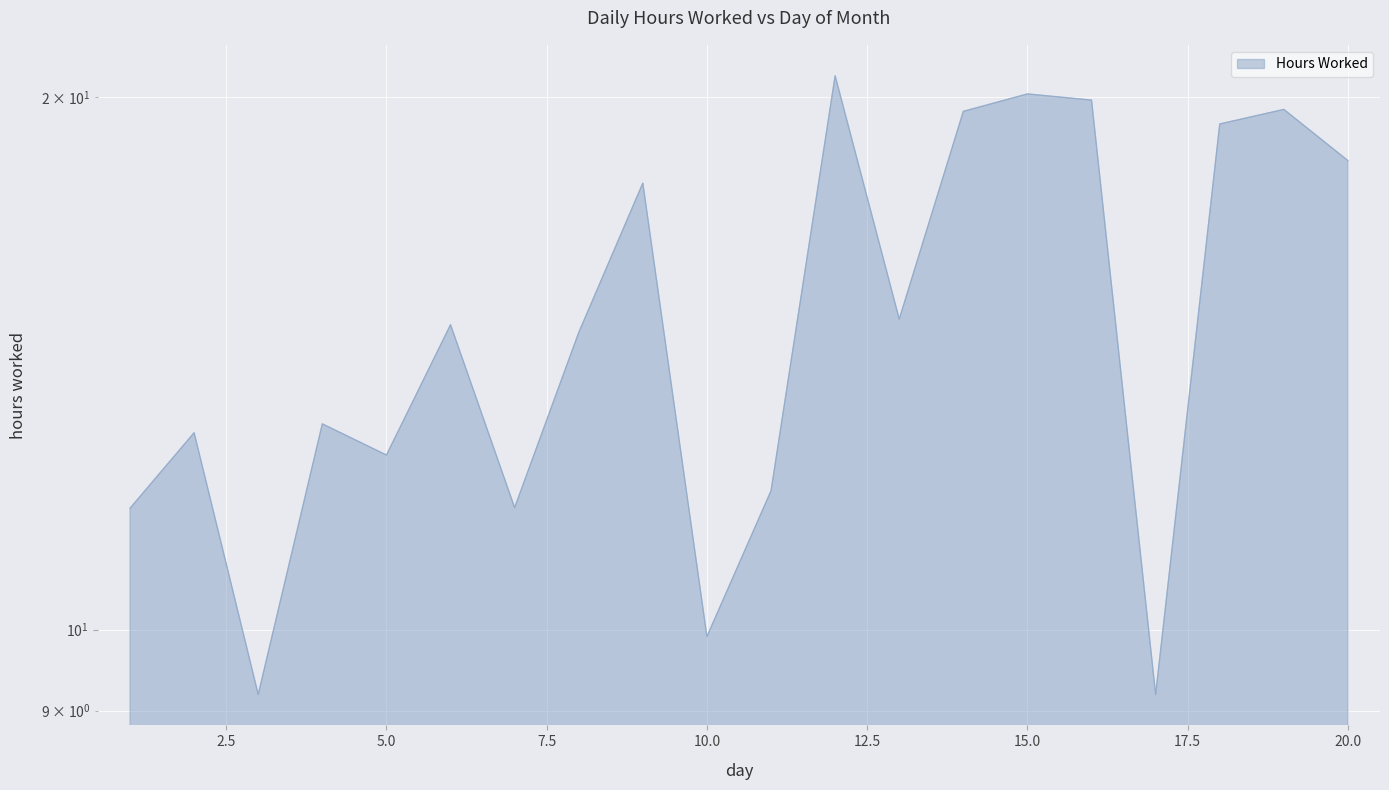

Which label corresponds to the largest value in the chart?

12